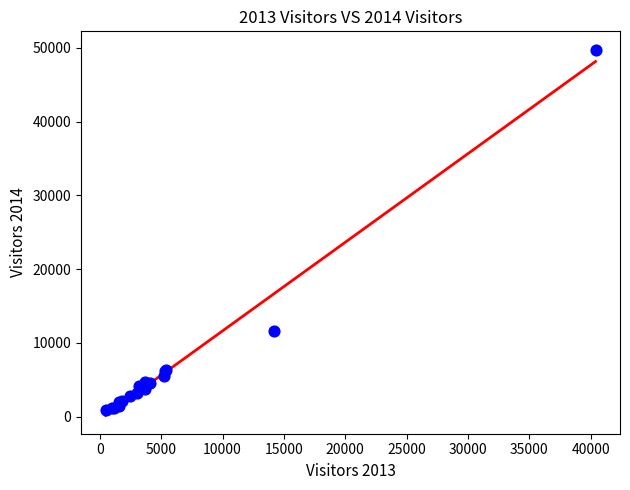

What Y value in the scatter plot is closest to 25318?

11603